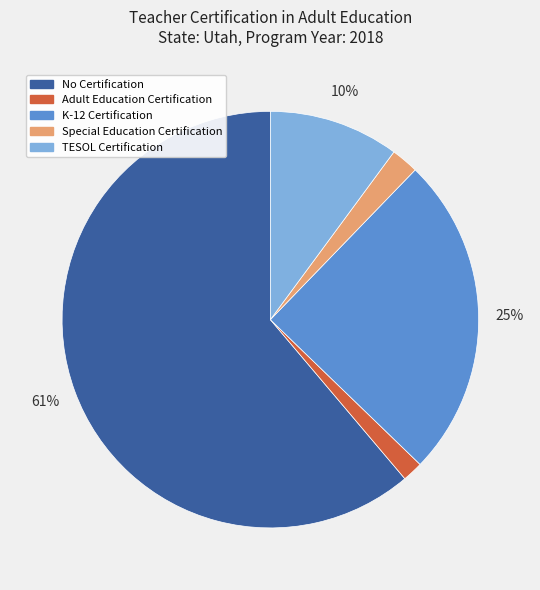

What is the ratio of the value at TESOL Certification to the value at K-12 Certification?

0.4